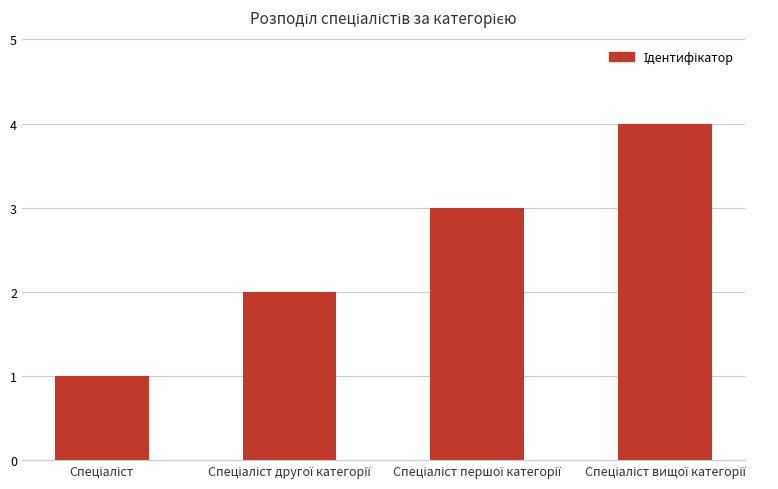

What is the maximum value shown in the chart?

4